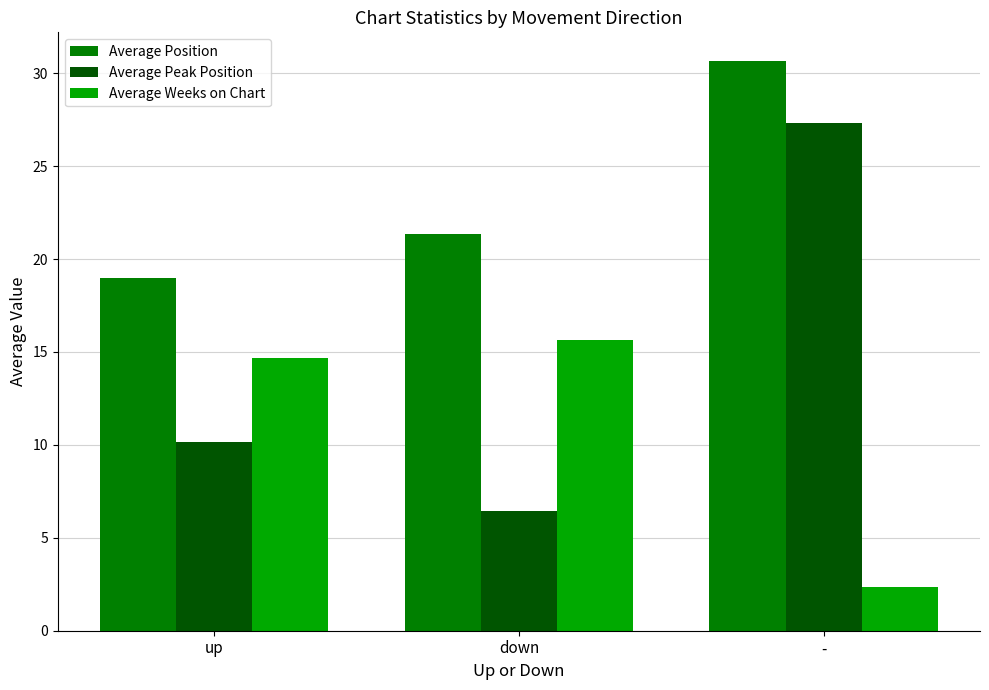

List the series in order of their overall mean, lowest first.

Average Weeks on Chart, Average Peak Position, Average Position